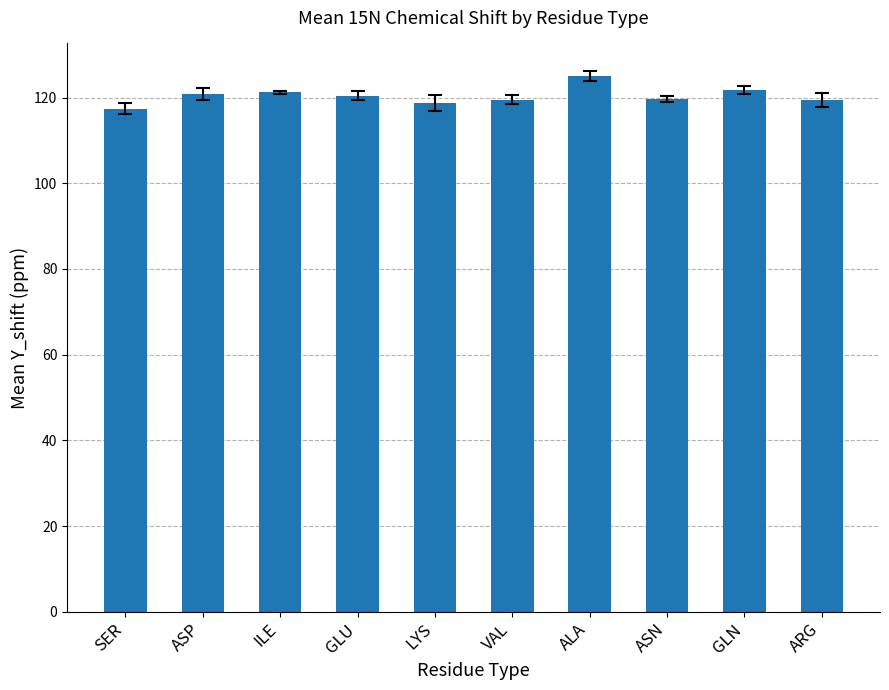

True or false: the data shows 119.5 at ARG.

True